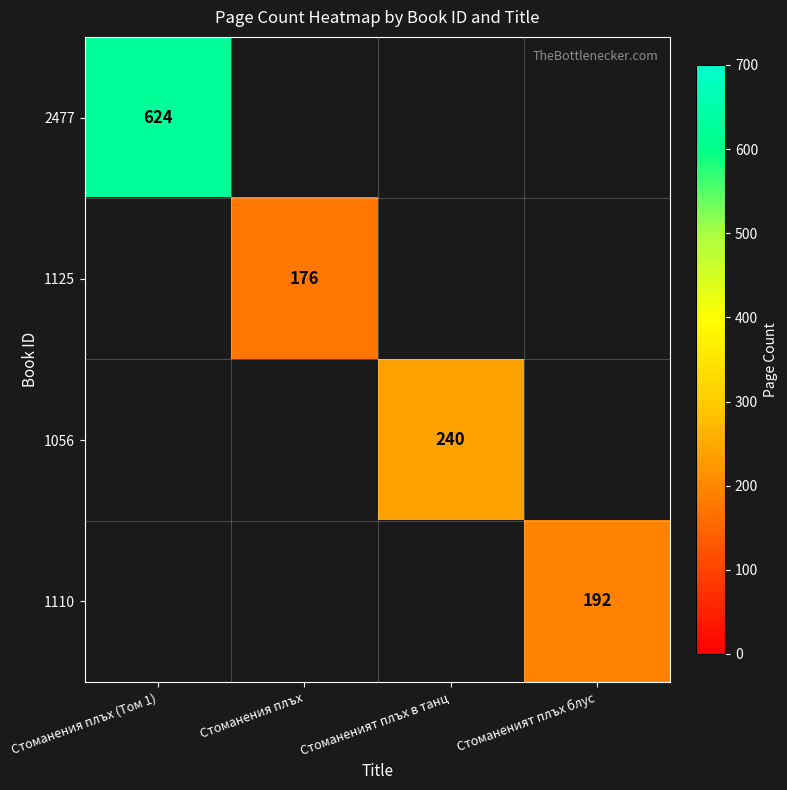

The 2477 series shows 624 at Стоманения плъх (Том 1). True or false?

True